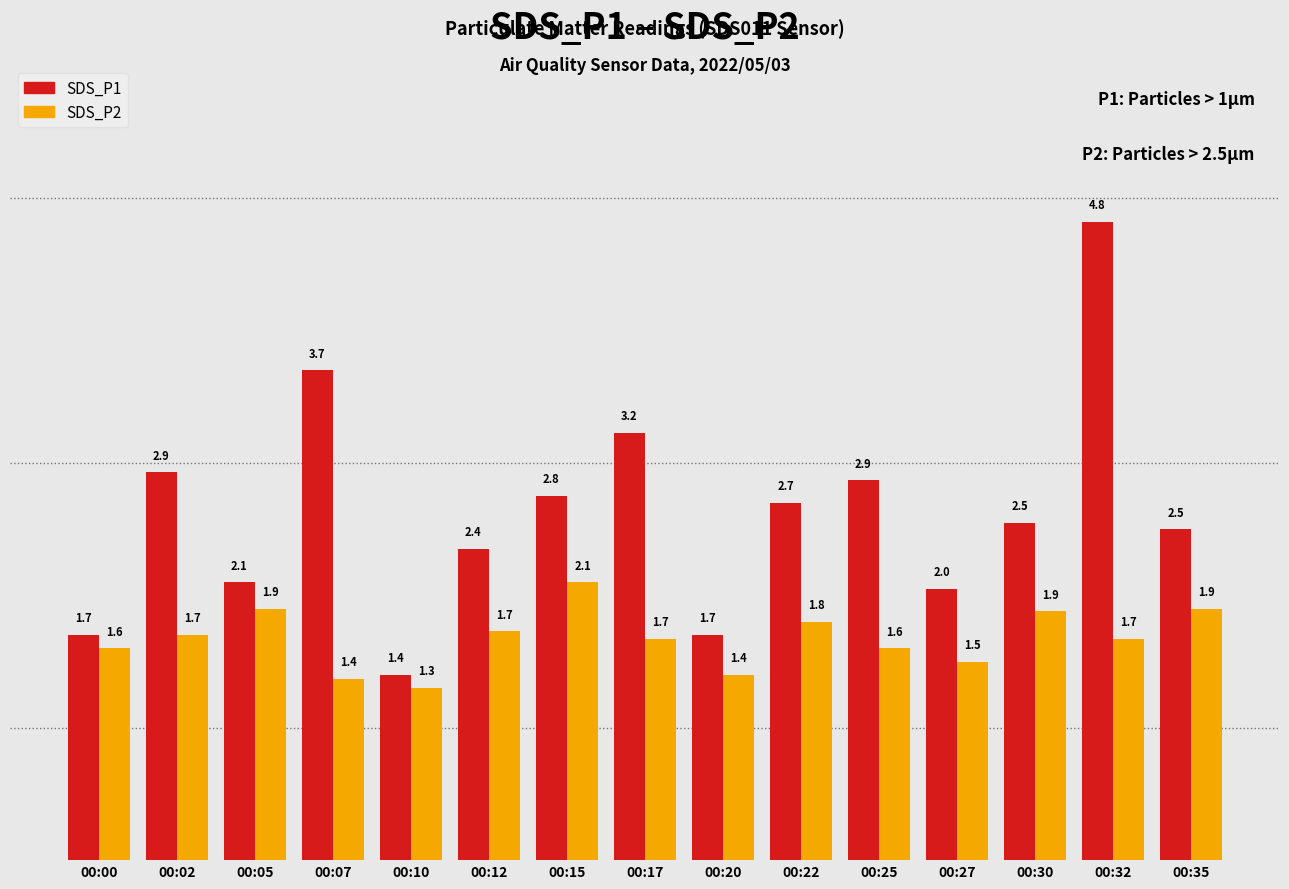

The value of SDS_P2 at 00:07 is 2.0. True or false?

False